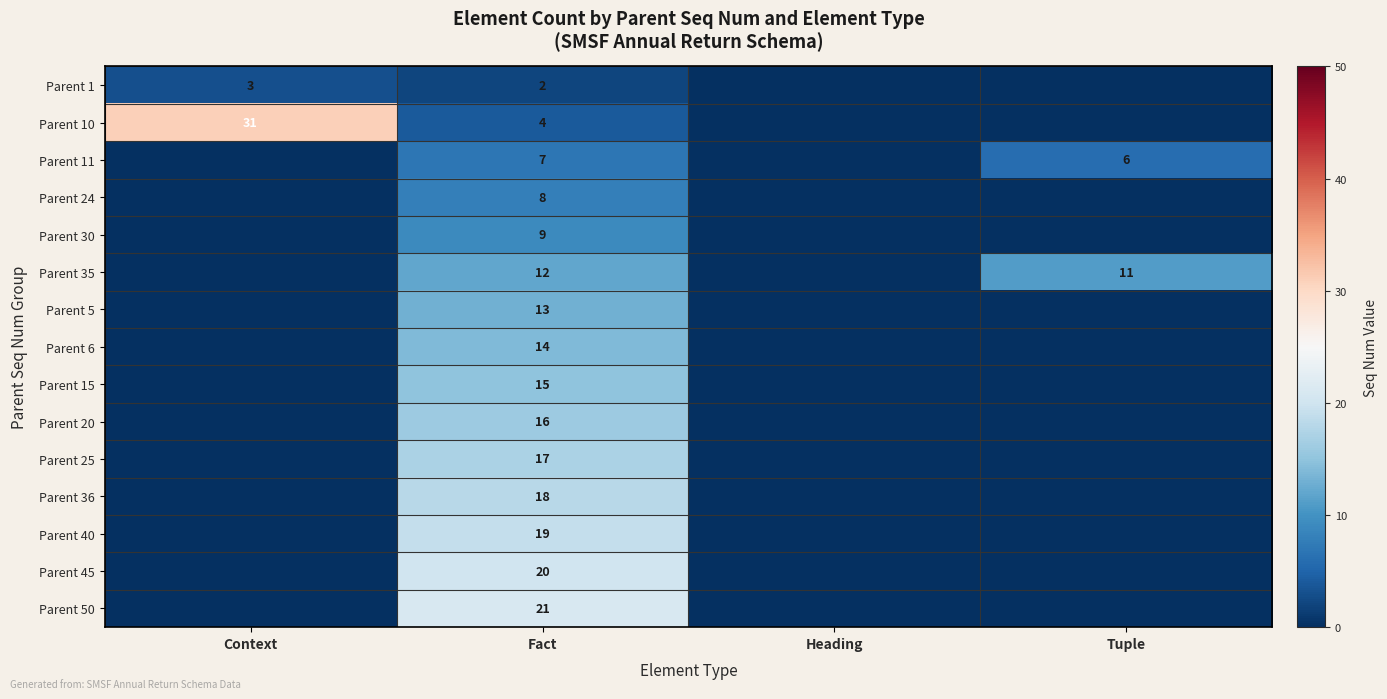

Which has a higher value, Tuple or Context?

Context